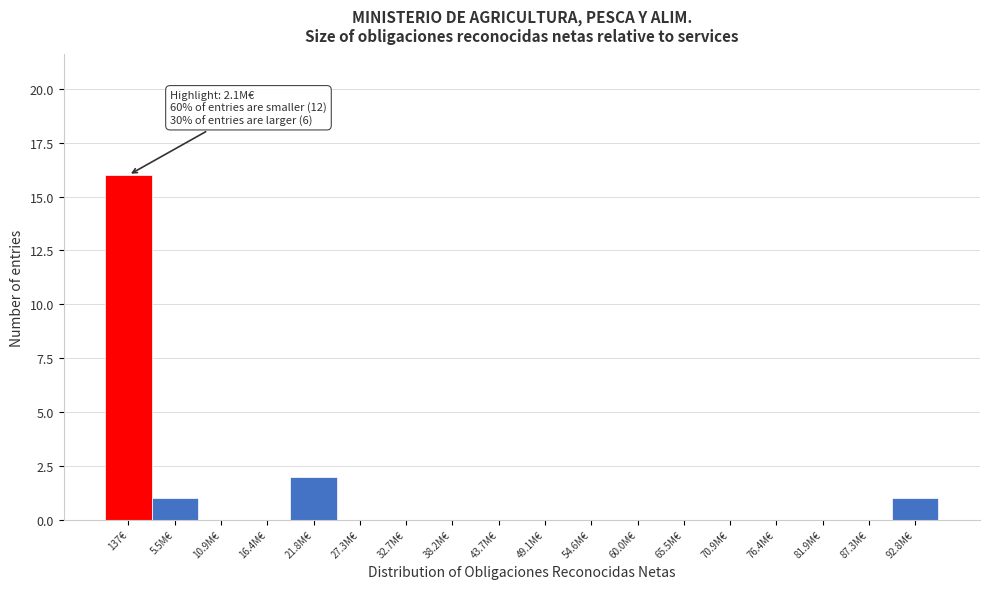

Reading left to right, list all the values displayed in this chart.

137€=16	5.5M€=1	10.9M€=0	16.4M€=0	21.8M€=2	27.3M€=0	32.7M€=0	38.2M€=0	43.7M€=0	49.1M€=0	54.6M€=0	60.0M€=0	65.5M€=0	70.9M€=0	76.4M€=0	81.9M€=0	87.3M€=0	92.8M€=1